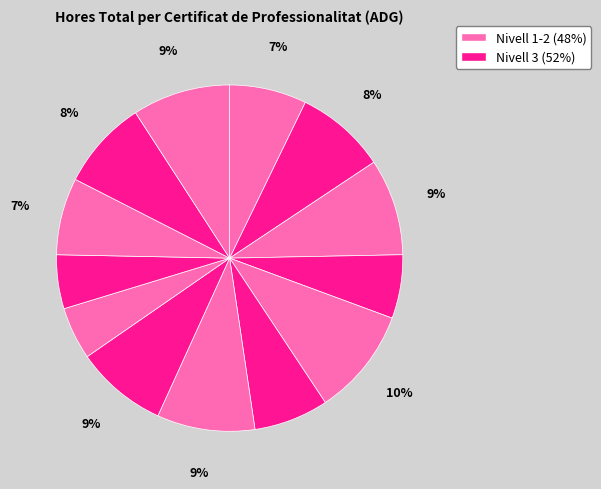

To the nearest percent, what is the average slice percentage?

8%